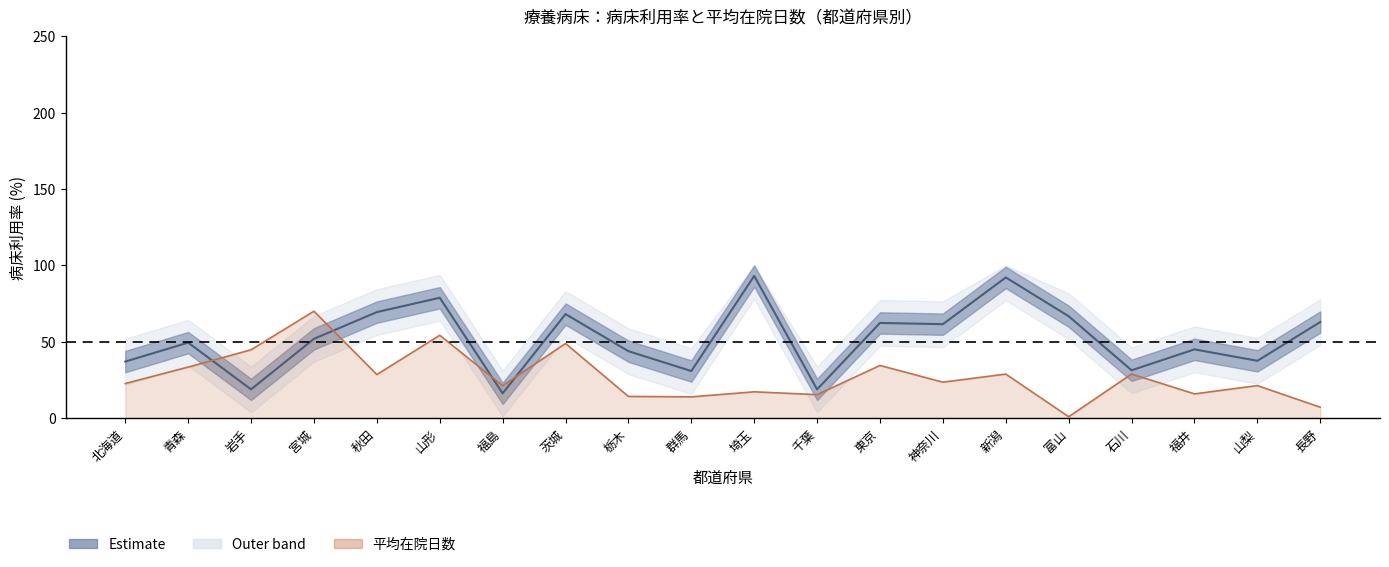

How many data points does each series have?

20